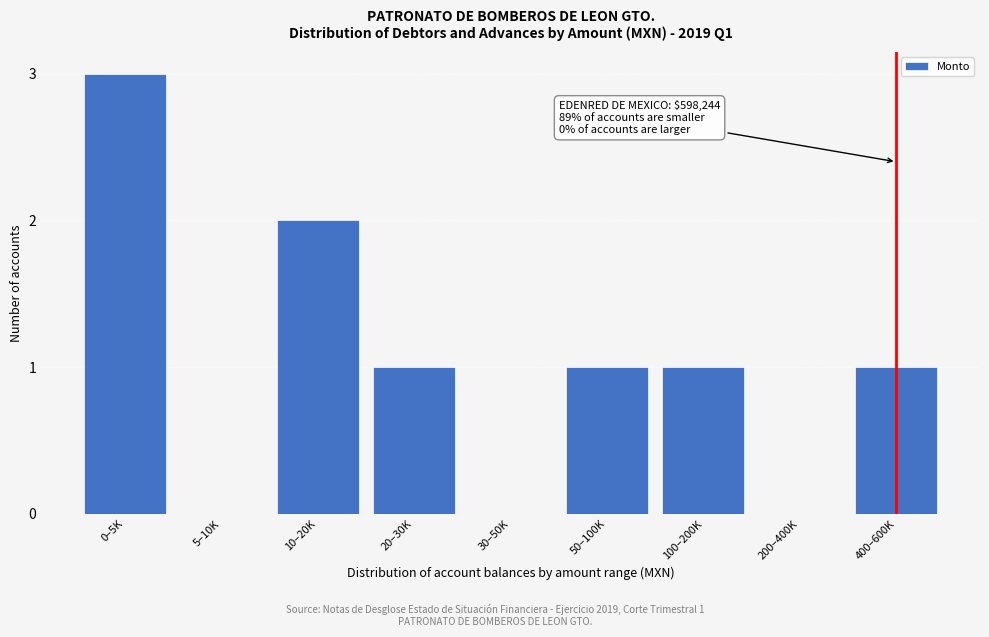

Reading left to right, transcribe all the data shown in this chart.

0–5K=3	5–10K=0	10–20K=2	20–30K=1	30–50K=0	50–100K=1	100–200K=1	200–400K=0	400–600K=1